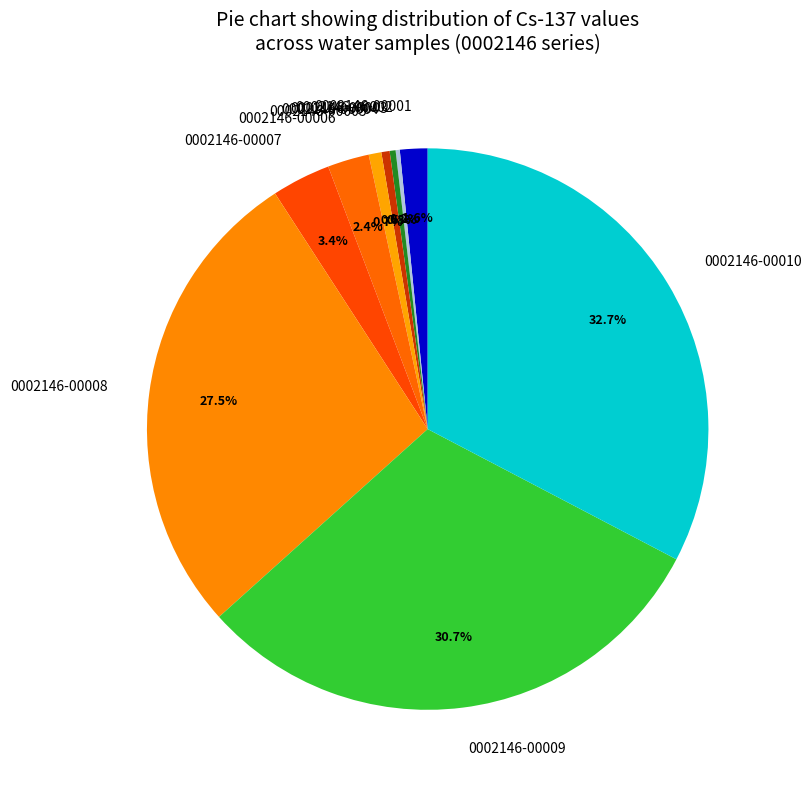

Does 0002146-00008 account for over 50% of the chart?

No